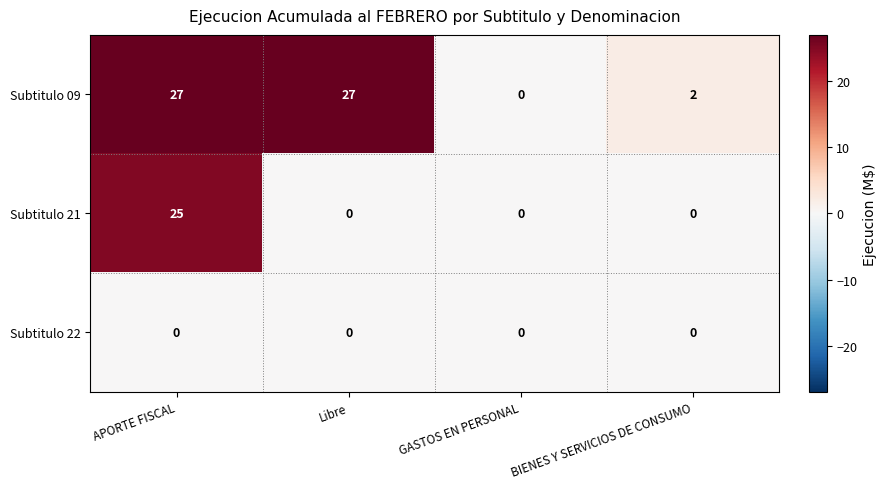

The value of Subtitulo 09 at APORTE FISCAL is 15. True or false?

False